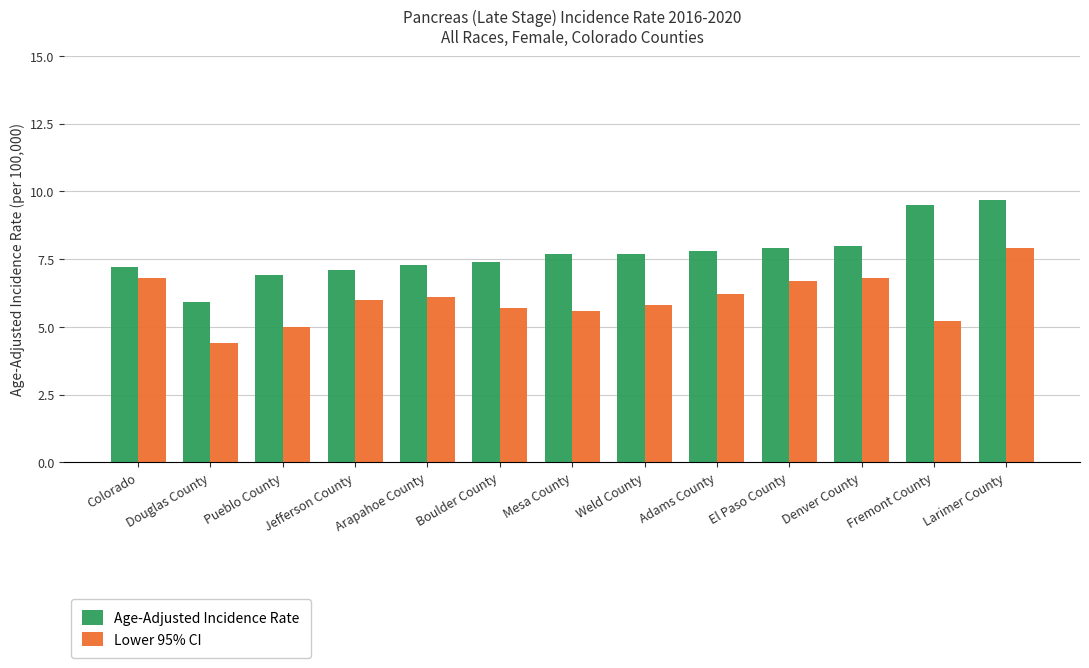

Which series has the largest range (max minus min)?

Age-Adjusted Incidence Rate